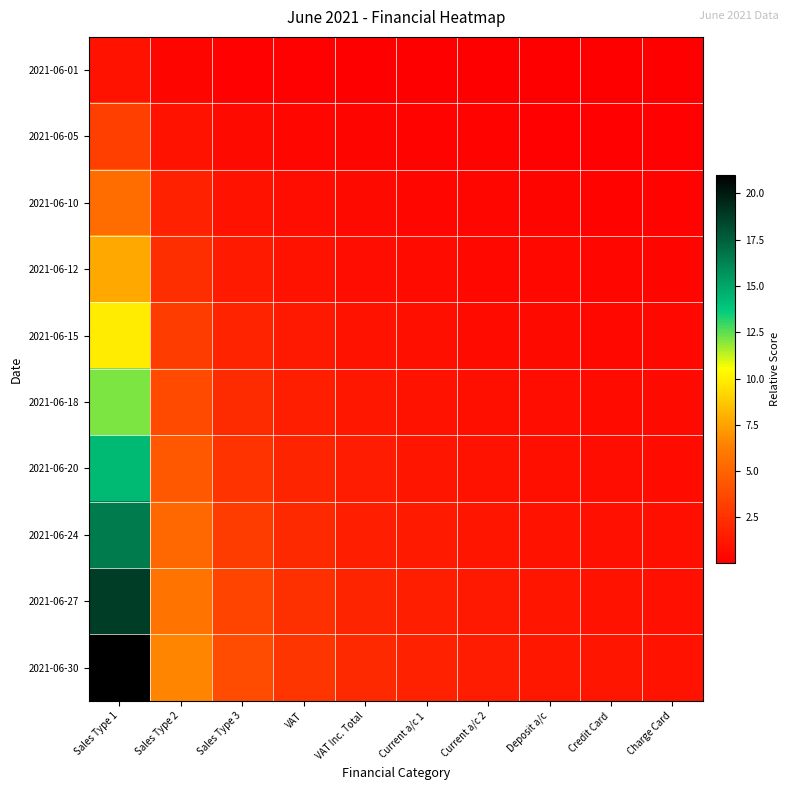

At how many categories does at least one series exceed 18?

1